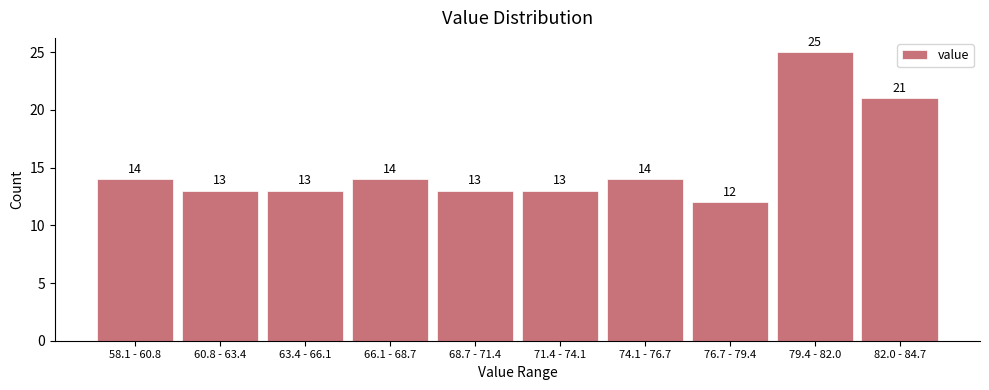

Reading left to right, extract all data points from this chart.

14	13	13	14	13	13	14	12	25	21